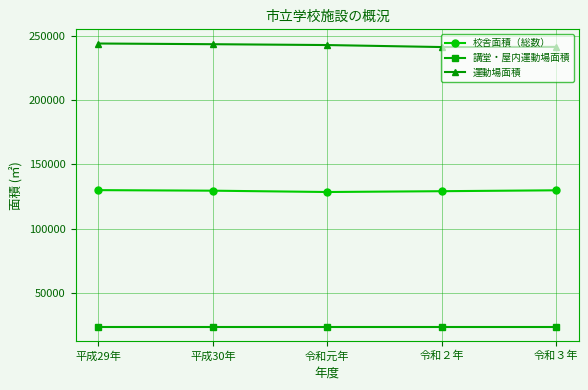

True or false: 運動場面積 has a value of 97968.6 at 令和３年.

False